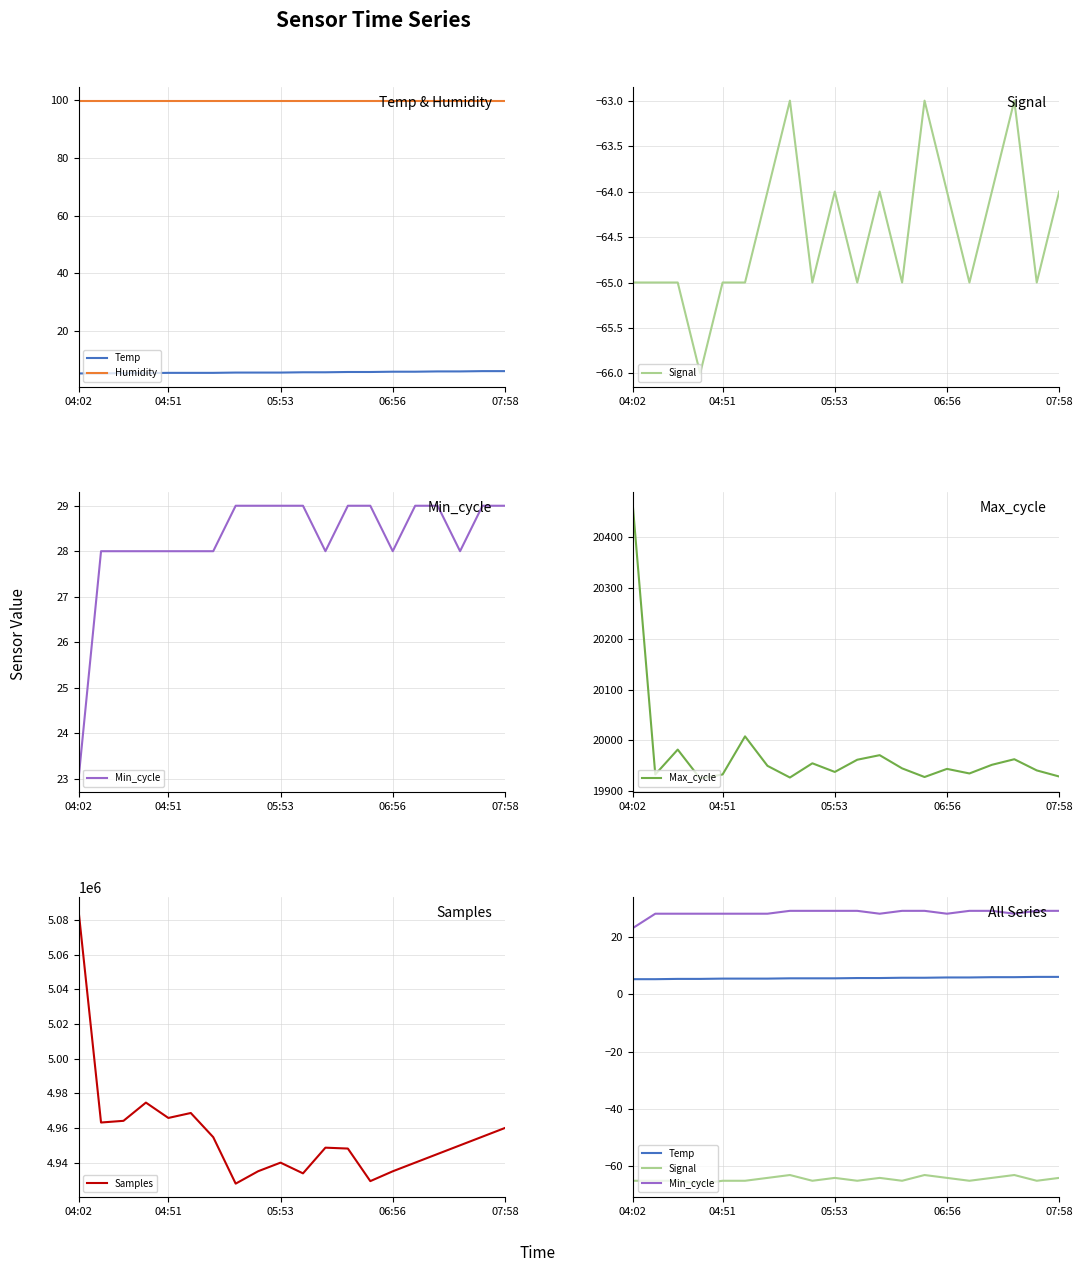

Rank the series at 06:56 from highest to lowest value.

Samples, Max_cycle, Humidity, Min_cycle, Temp, Signal